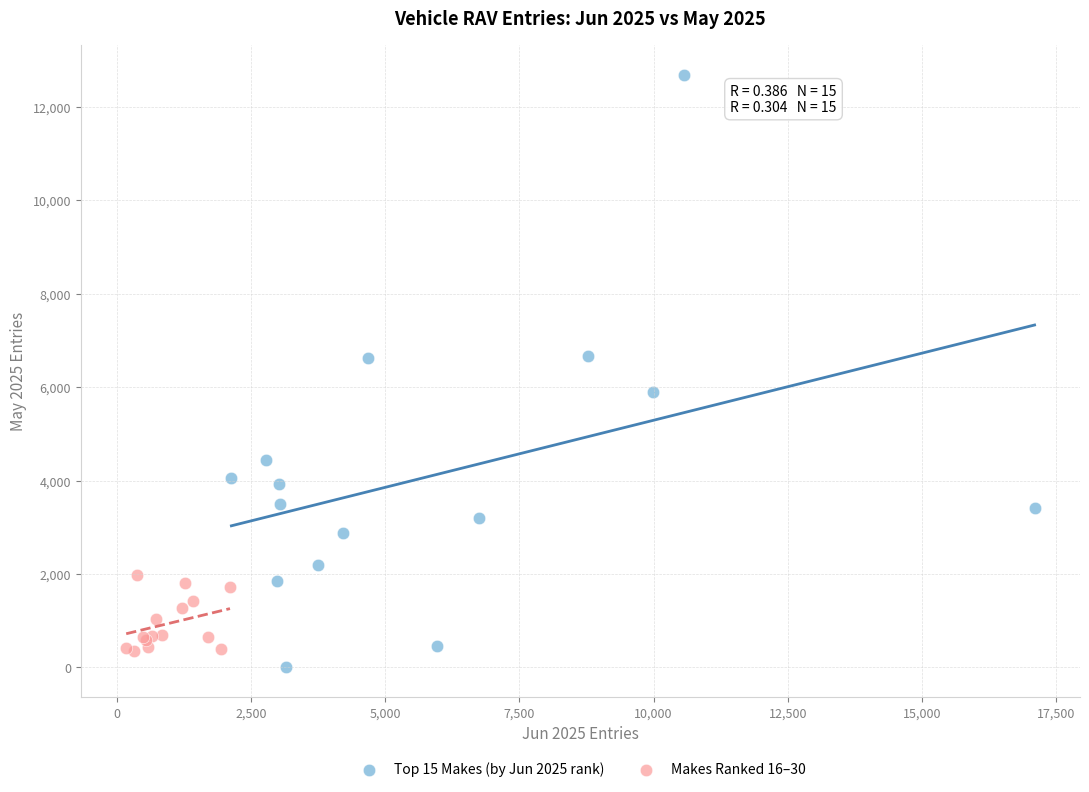

Which series reaches the maximum Y coordinate?

Top 15 Makes (by Jun 2025 rank)